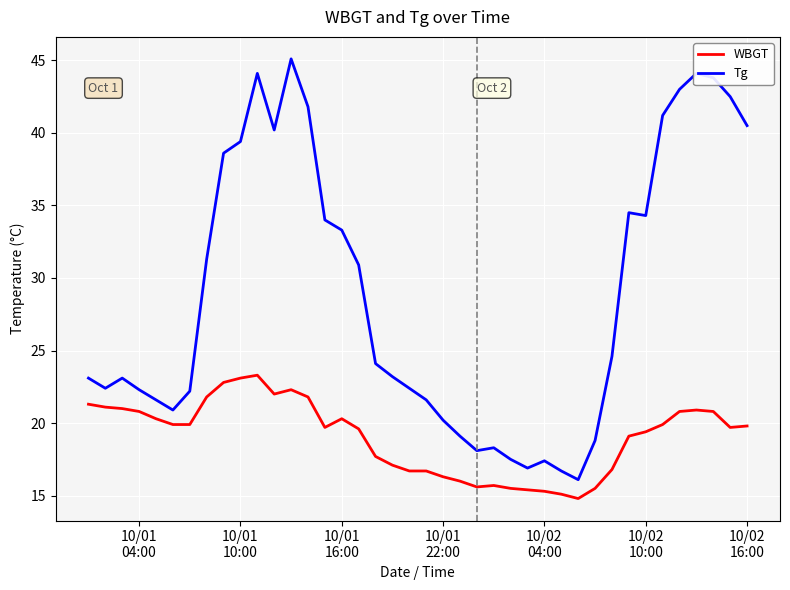

Rank the series by their maximum value, from highest to lowest.

Tg, WBGT